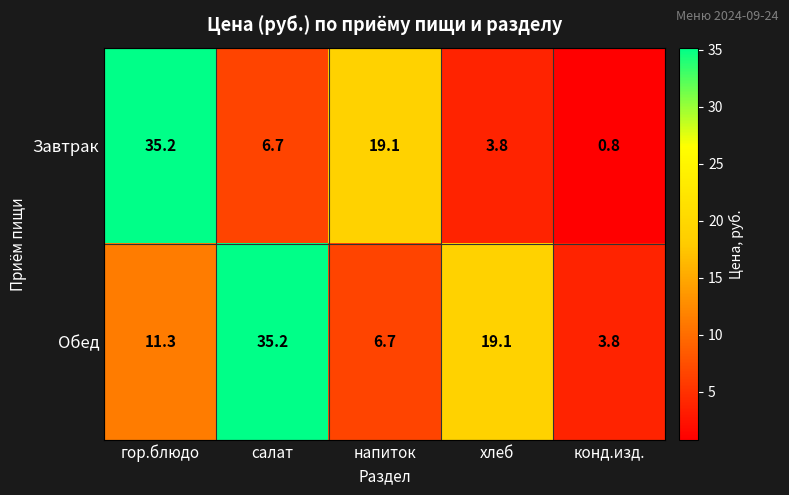

The Обед series shows 16.1 at гор.блюдо. True or false?

False